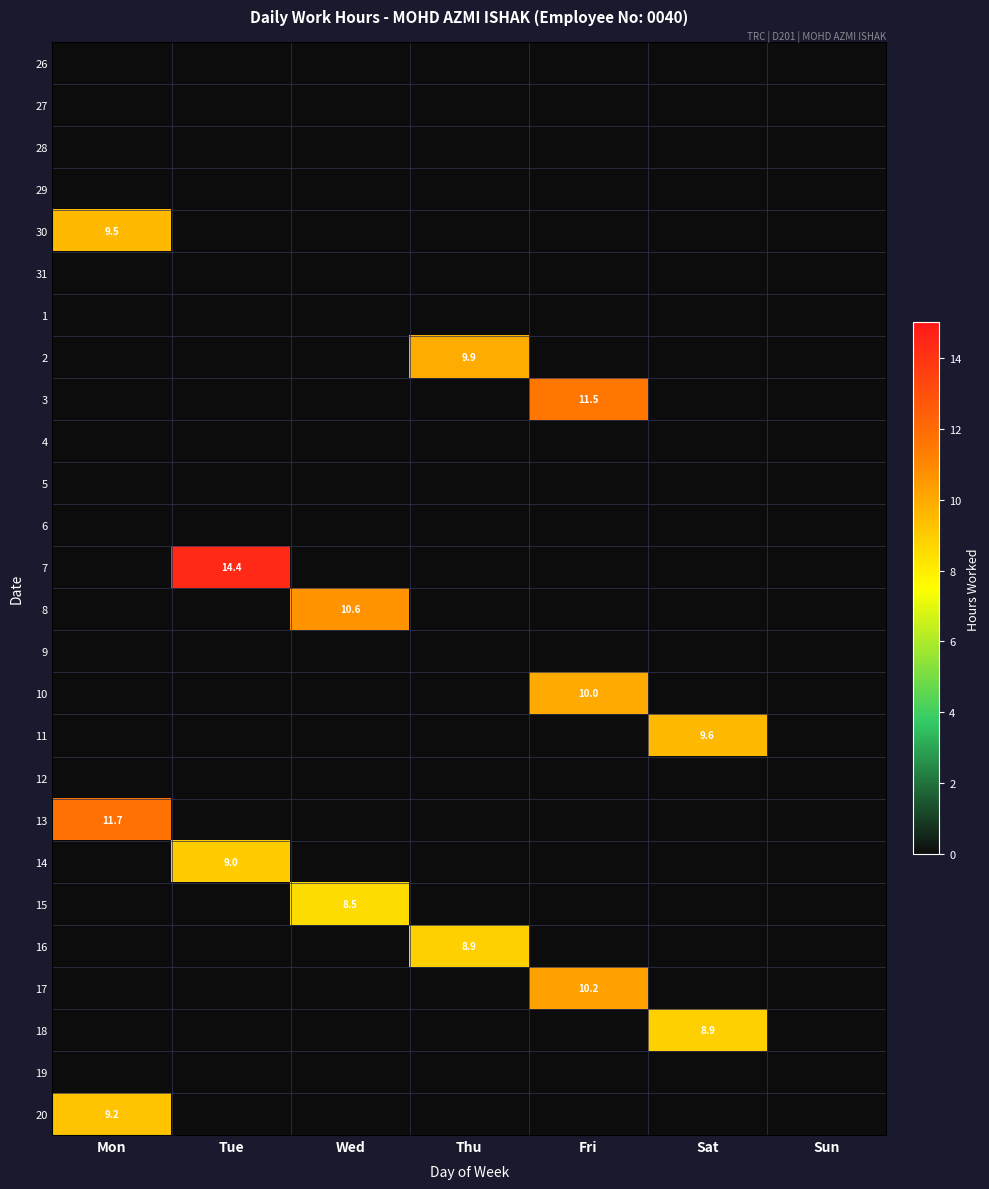

What is the greatest value displayed?

14.4